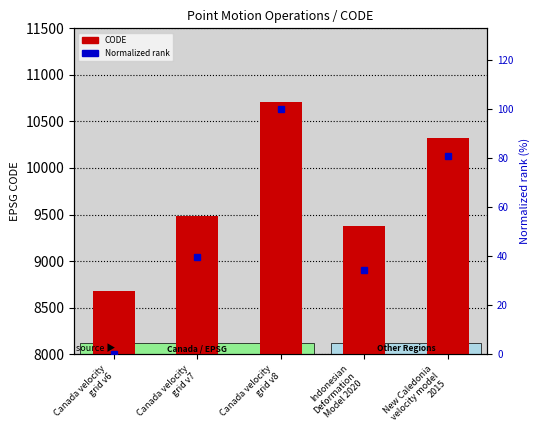

What is the difference between the maximum and minimum values in the CODE series?

2031.0